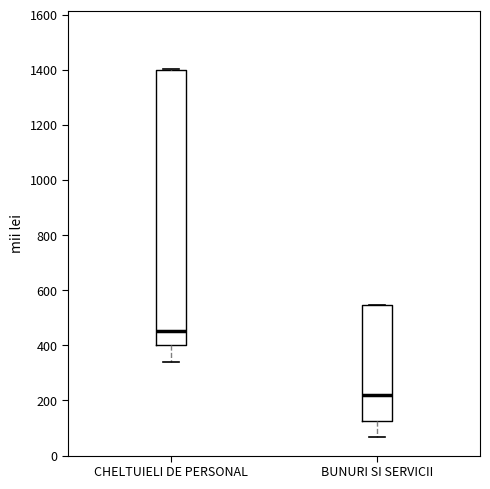

Reading left to right, read every box against the y-axis: the position of its median line, the range the box covers, and the ends of its whiskers. The values are not printed on the chart, so give them approximately, as read against the axis.

CHELTUIELI DE PERSONAL: median 460, box 400 to 1400, whiskers 340 to 1400
BUNURI SI SERVICII: median 220, box 120 to 540, whiskers 60 to 540